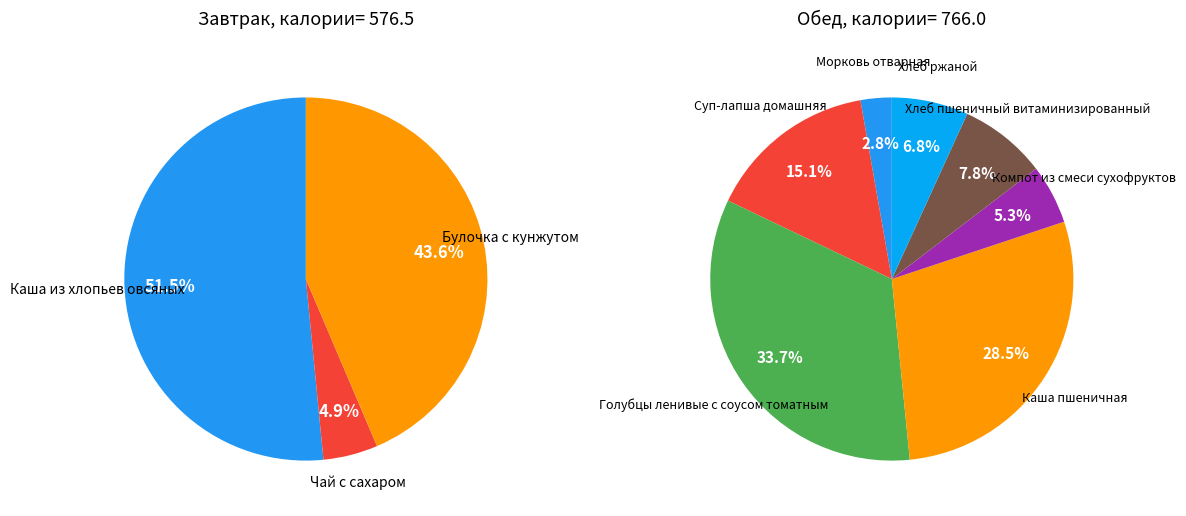

What percentage do Булочка с кунжутом and Чай с сахаром together represent?

48.5%